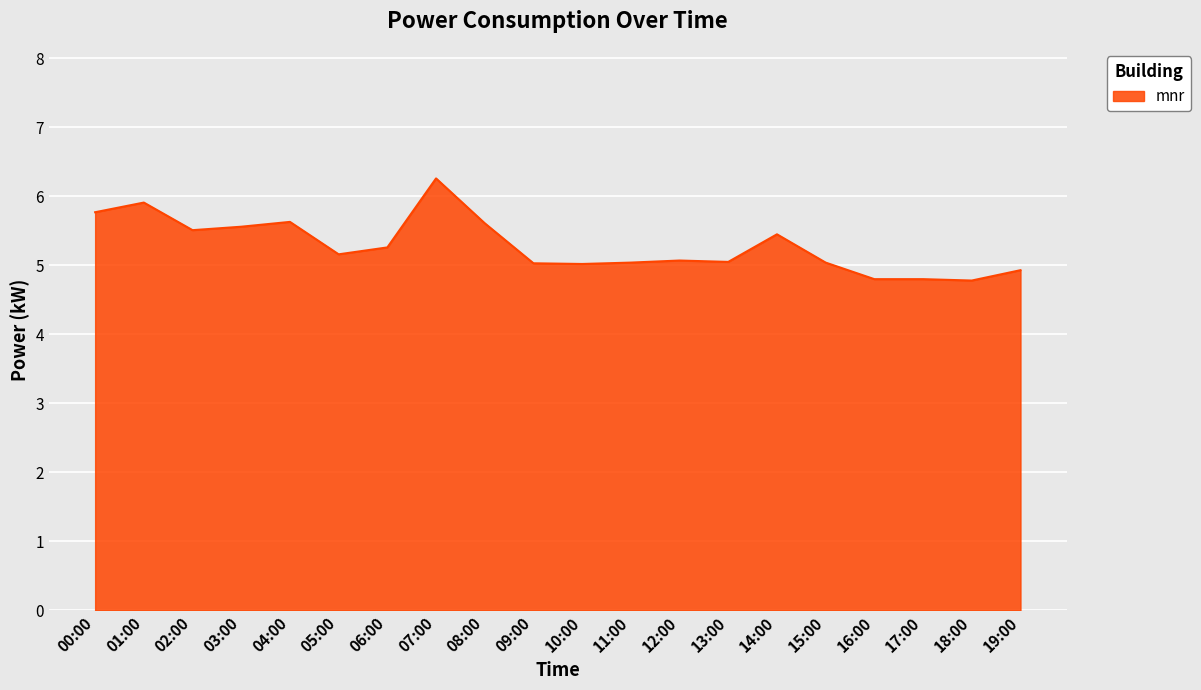

The chart shows a value of 5.2 at 05:00. True or false?

True